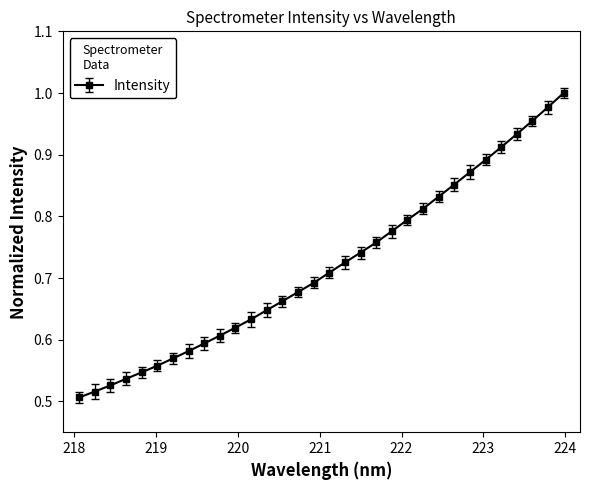

What is the sum of all values?

23.0